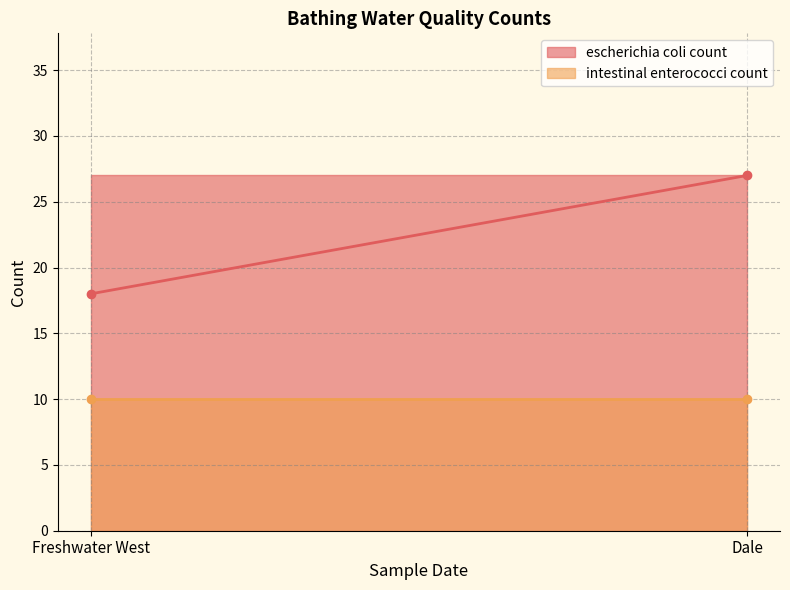

Is it true that escherichia coli count equals 27 at 2012-05-10T10:45:00?

True